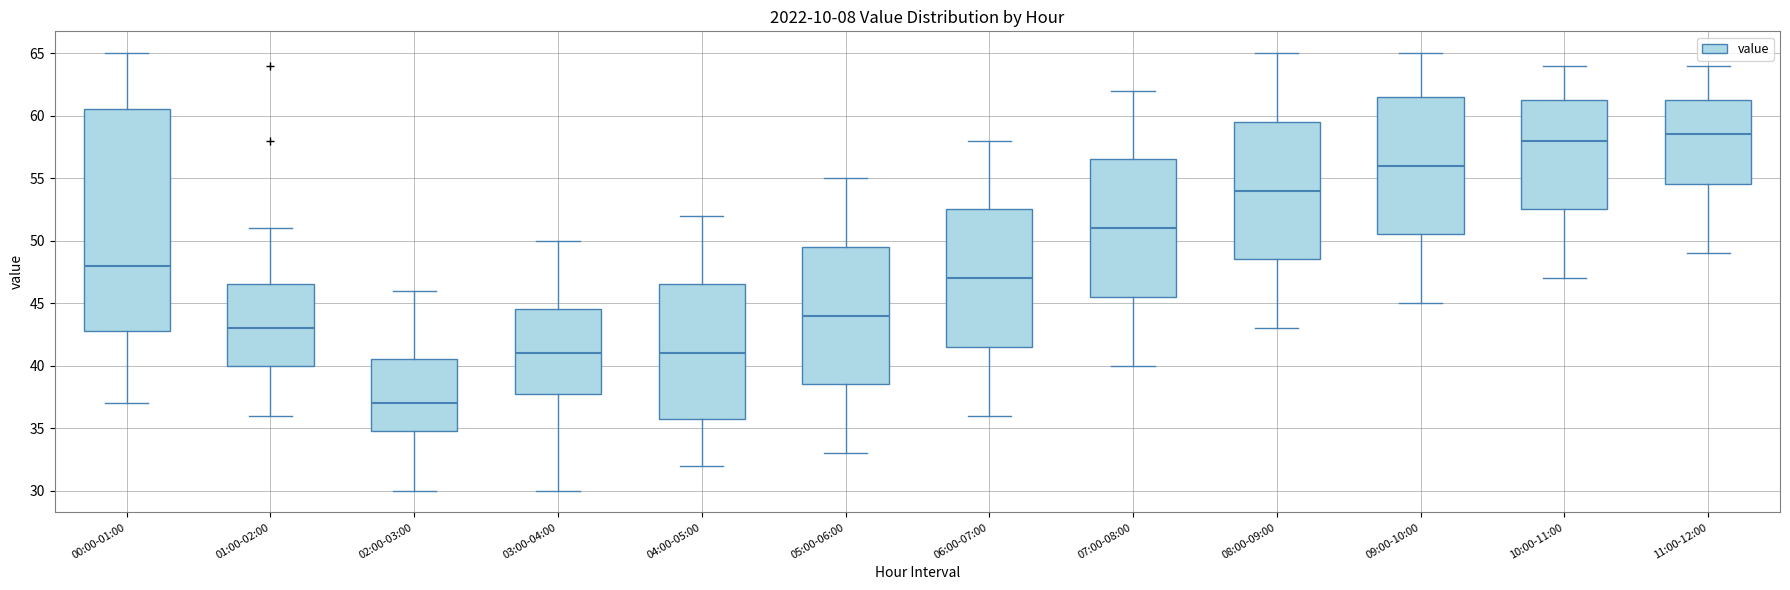

Where does the lower whisker of the box for 09:00-10:00 end on the y-axis? The values are not printed on the chart, so give them approximately, as read against the axis.

45.0